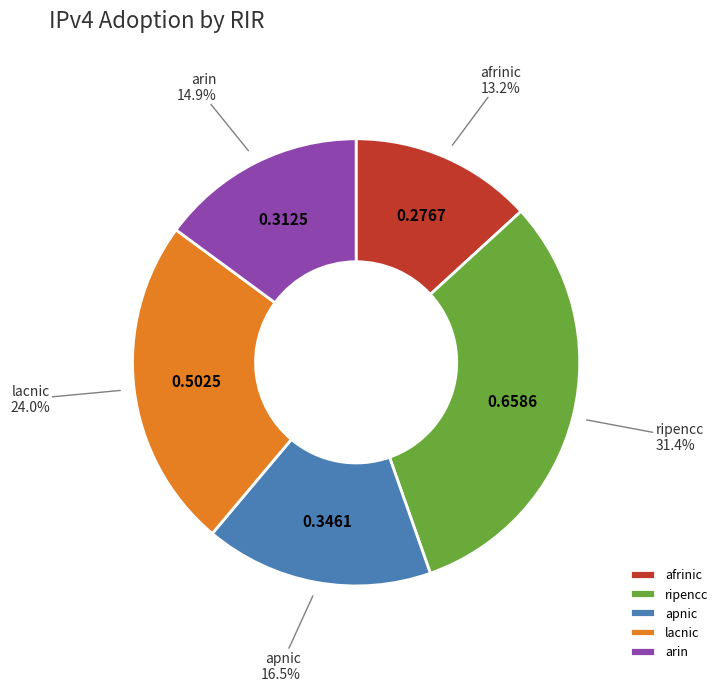

Which has a higher value, arin or afrinic?

arin